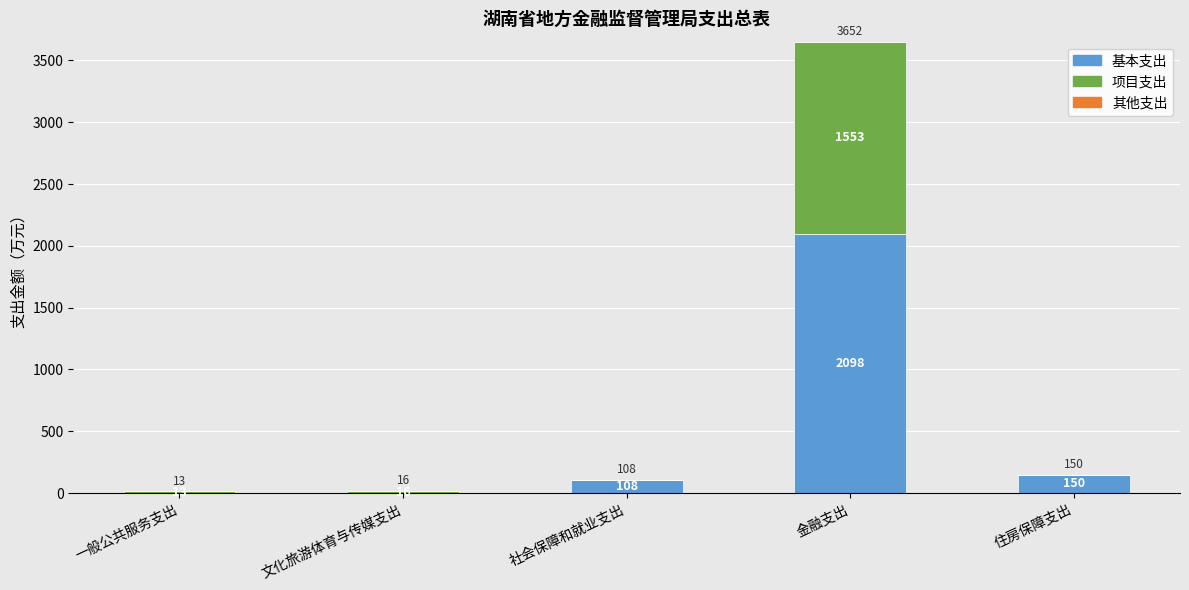

How many series are shown in this chart?

3